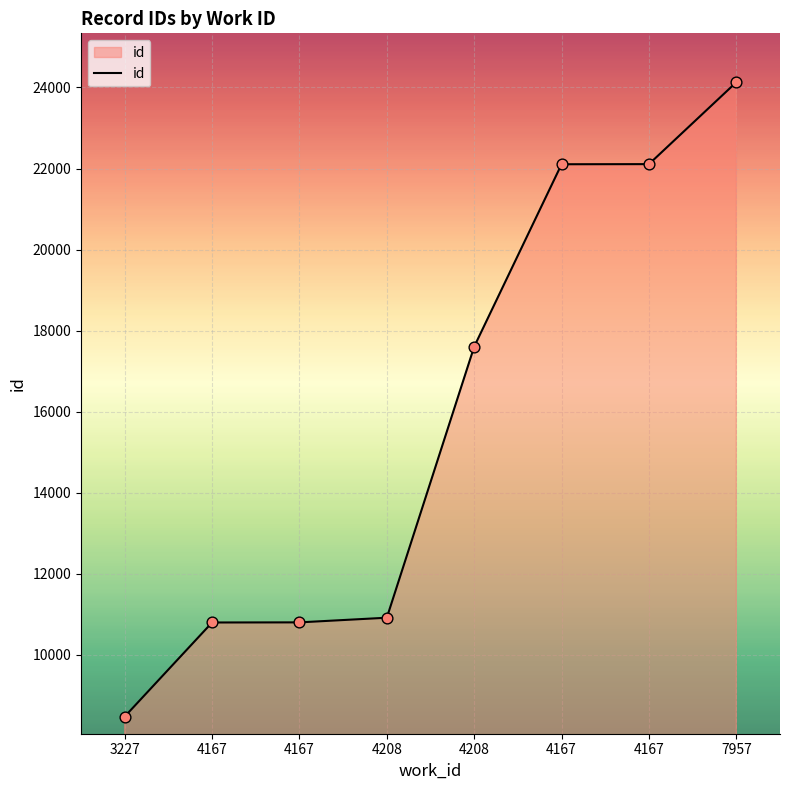

How many lines are shown in the chart?

1